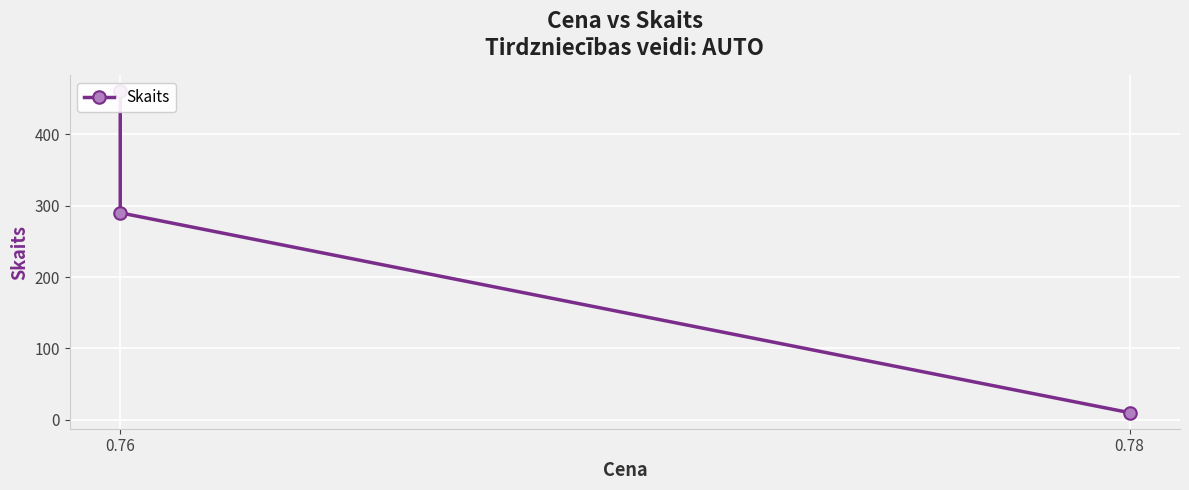

Is it true that the value at 0.76 is 135?

False